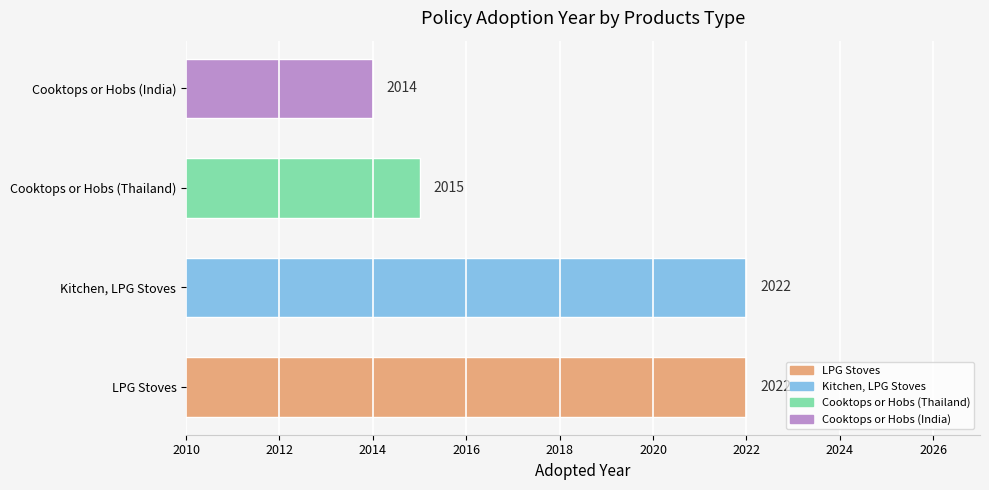

What is the difference between the maximum and second lowest values?

7